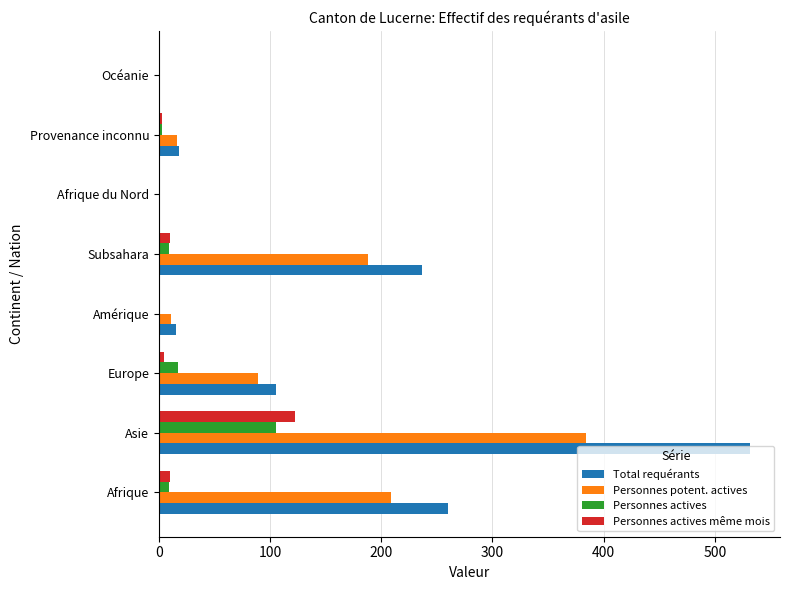

At which label does Personnes potent. actives reach its peak?

Asie